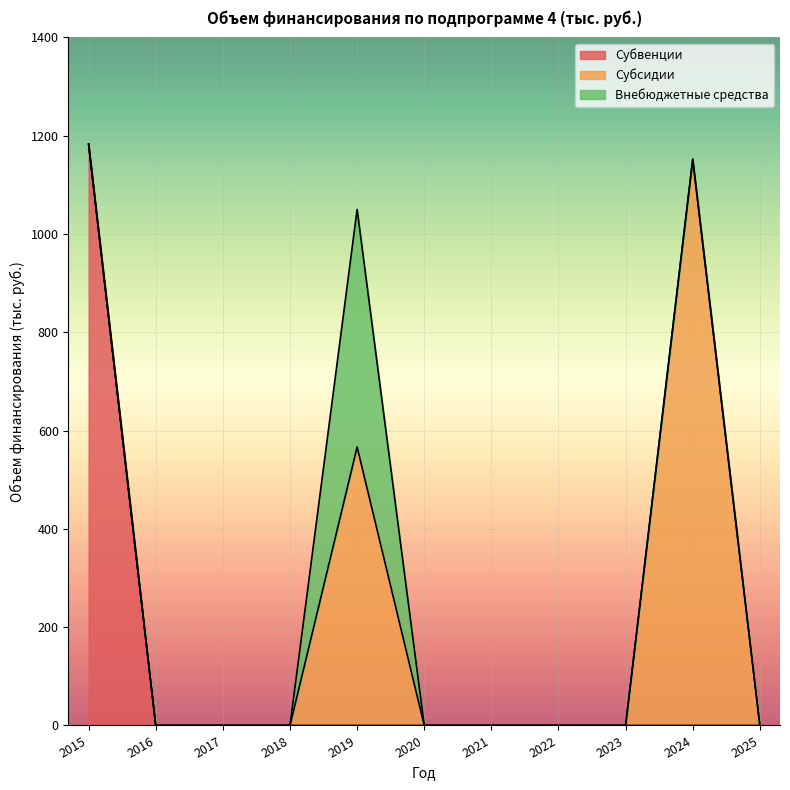

Is it true that Внебюджетные средства equals 689.2 at 2019?

False